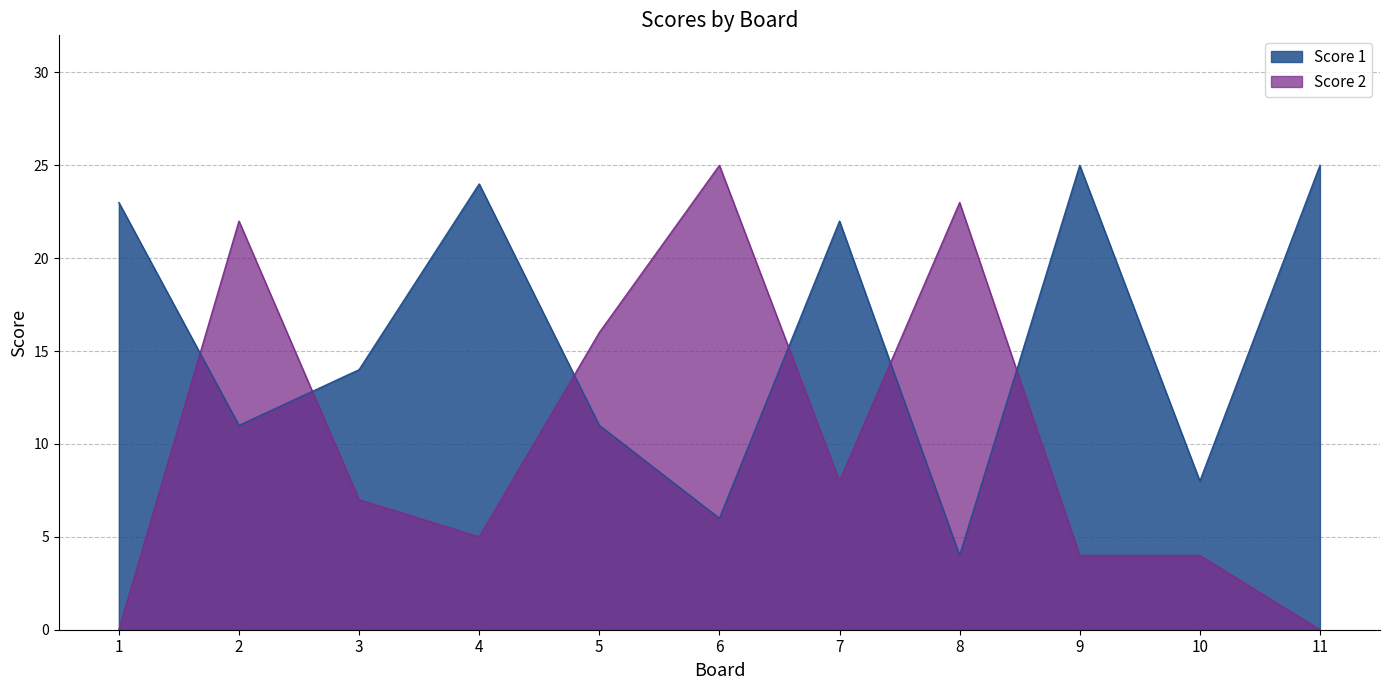

Which series has the largest total across all categories?

Score 1